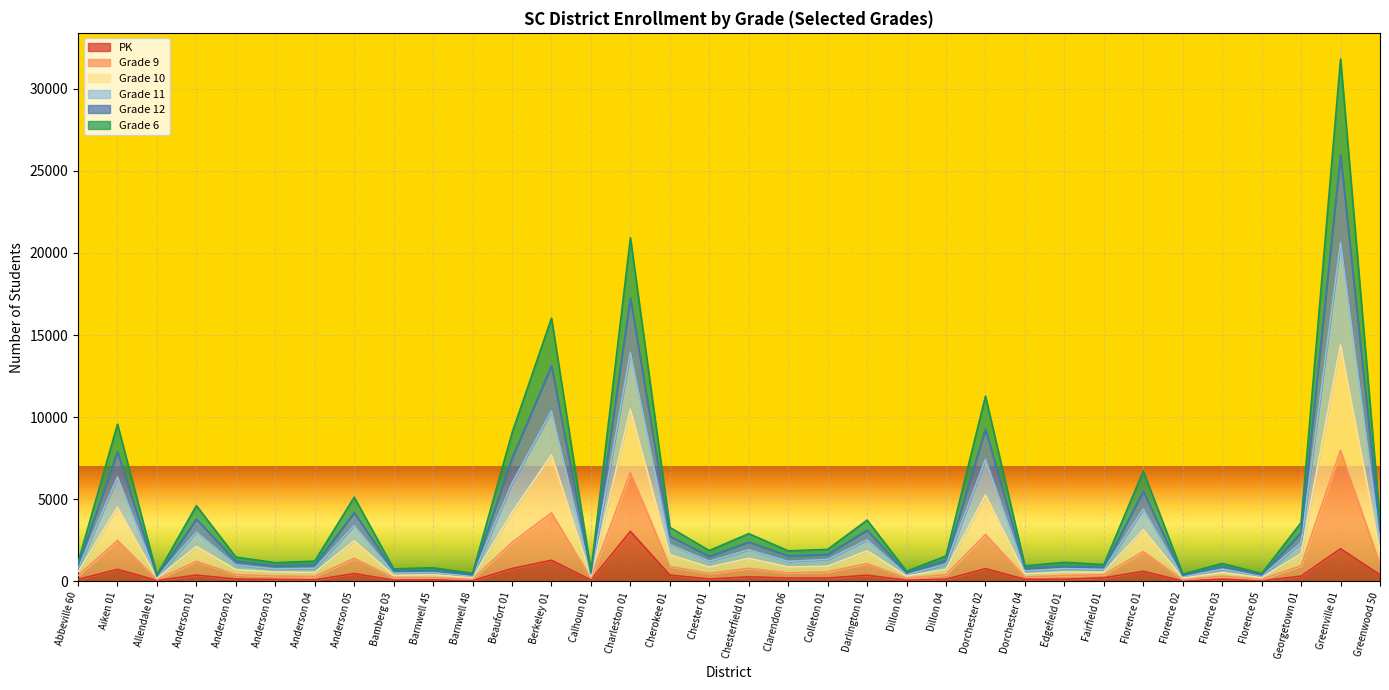

What are all the series names shown in the legend?

PK, Grade 9, Grade 10, Grade 11, Grade 12, Grade 6